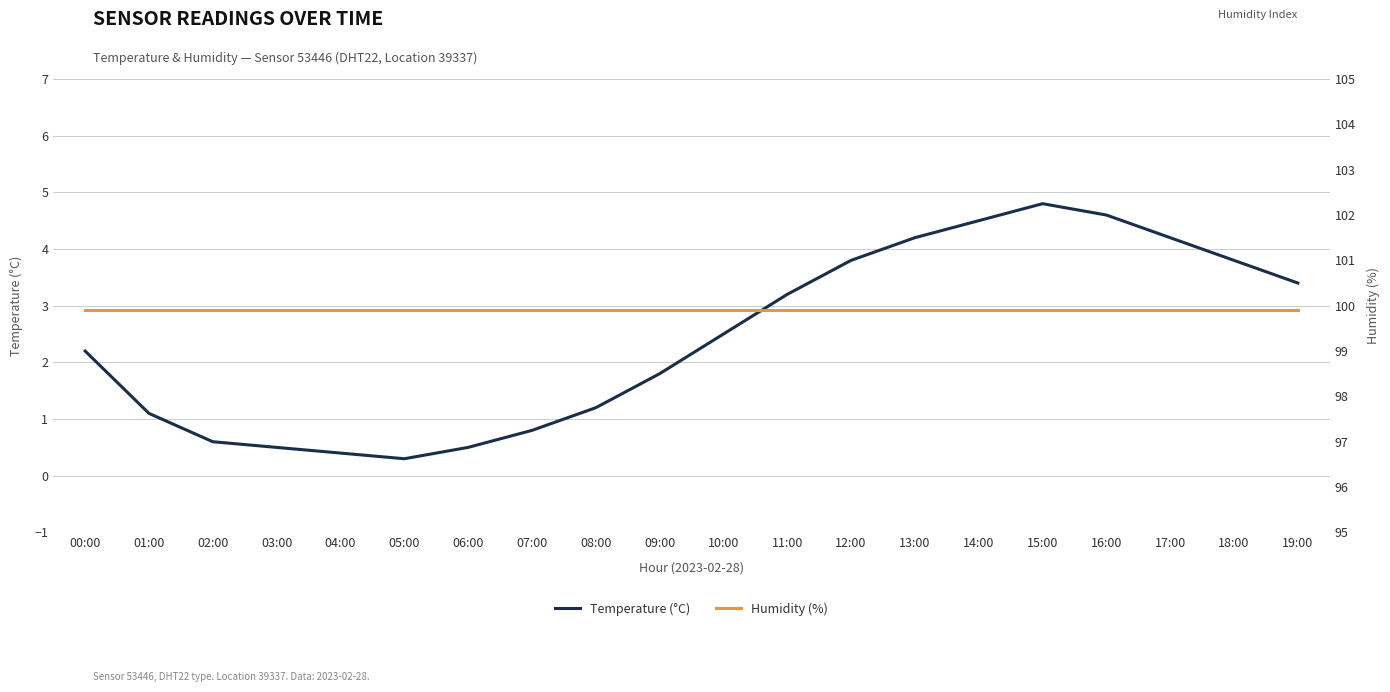

Reading left to right, transcribe all the data shown in this chart.

Temperature (°C): 00:00=2.2	01:00=1.1	02:00=0.6	03:00=0.5	04:00=0.4	05:00=0.3	06:00=0.5	07:00=0.8	08:00=1.2	09:00=1.8	10:00=2.5	11:00=3.2	12:00=3.8	13:00=4.2	14:00=4.5	15:00=4.8	16:00=4.6	17:00=4.2	18:00=3.8	19:00=3.4
Humidity (%): 00:00=99.9	01:00=99.9	02:00=99.9	03:00=99.9	04:00=99.9	05:00=99.9	06:00=99.9	07:00=99.9	08:00=99.9	09:00=99.9	10:00=99.9	11:00=99.9	12:00=99.9	13:00=99.9	14:00=99.9	15:00=99.9	16:00=99.9	17:00=99.9	18:00=99.9	19:00=99.9